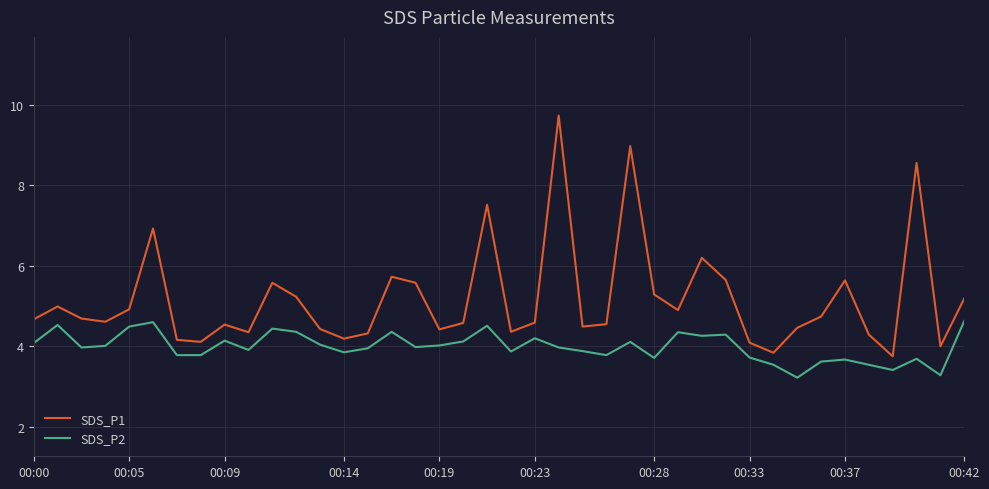

Which series has the largest range (max minus min)?

SDS_P1